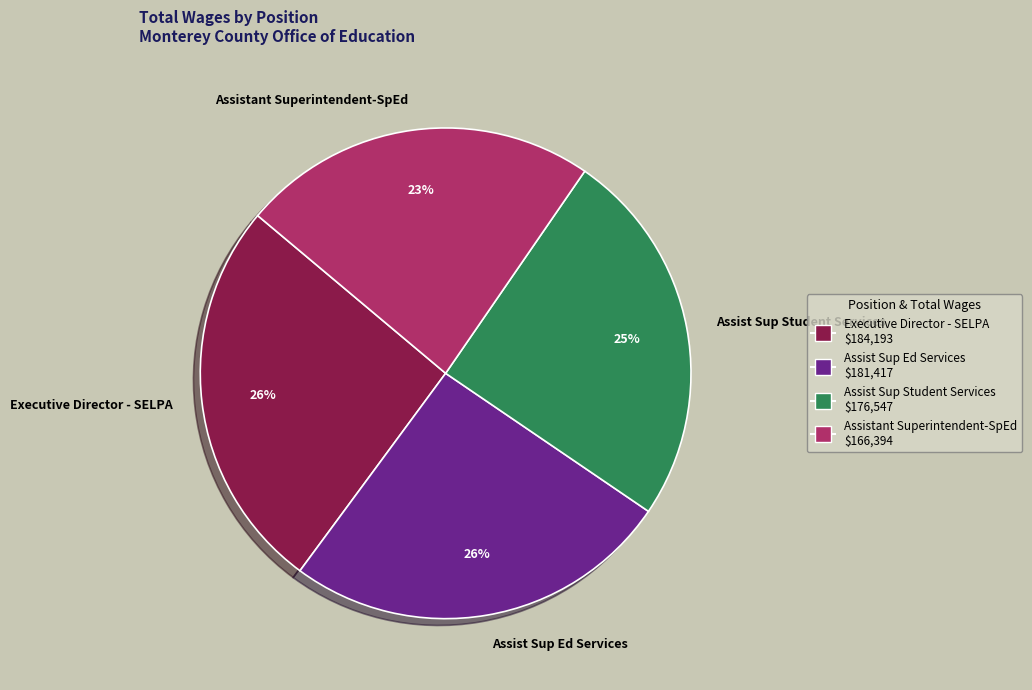

Is there a majority slice in this chart?

No